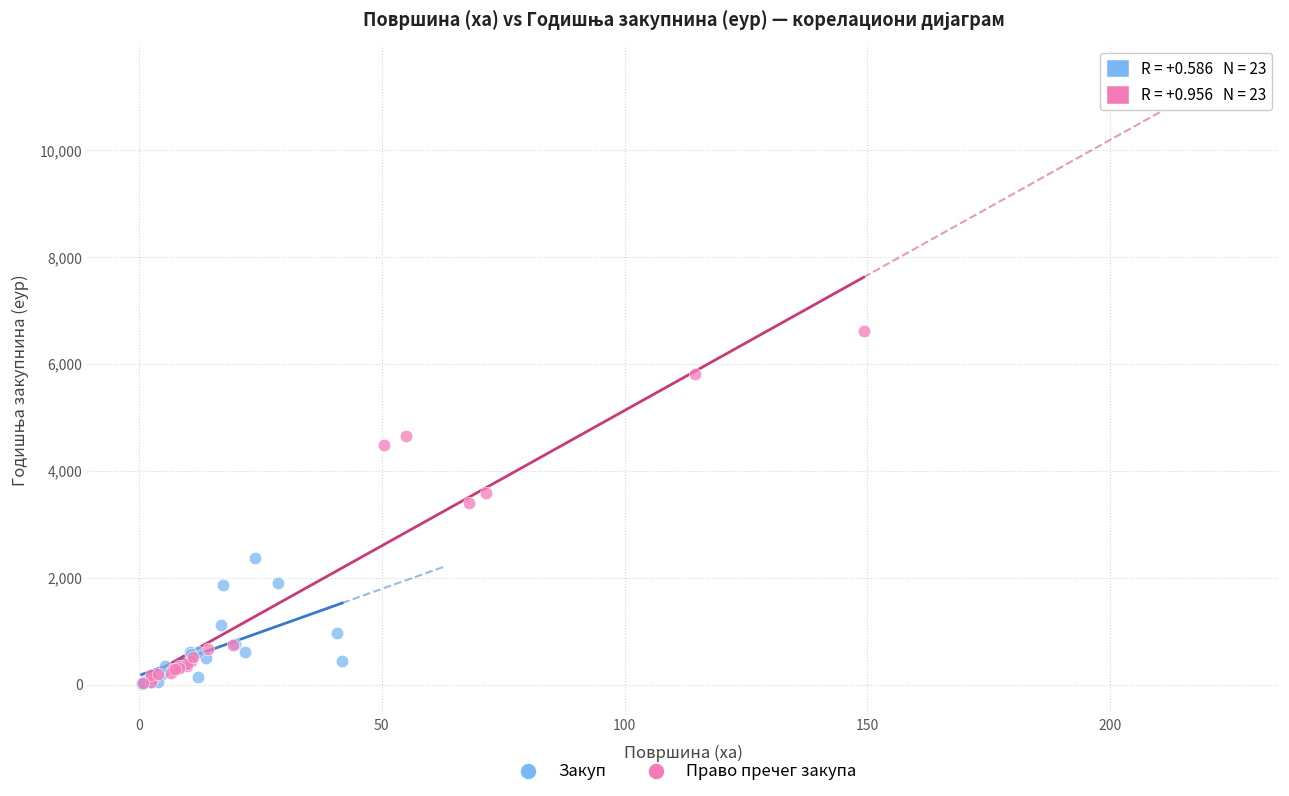

Which series contains the highest Y value?

Право пречег закупа